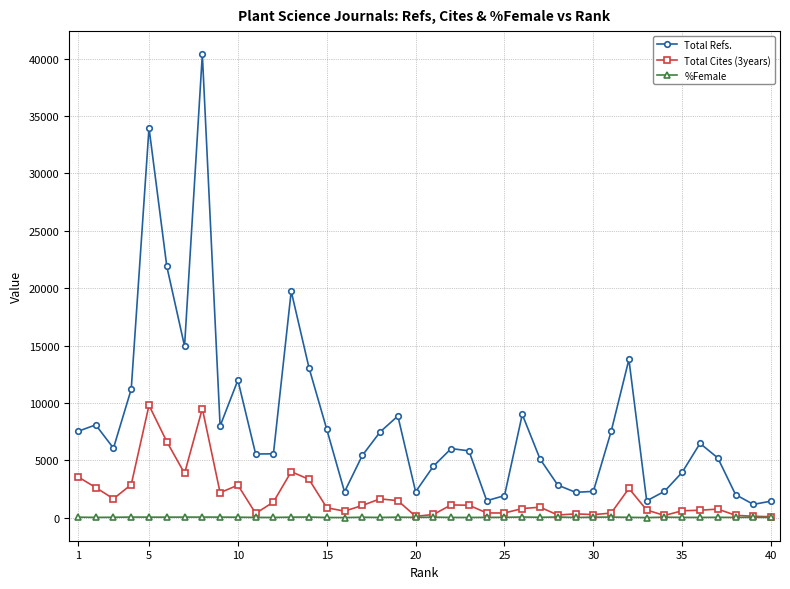

What is the greatest value displayed?

40368